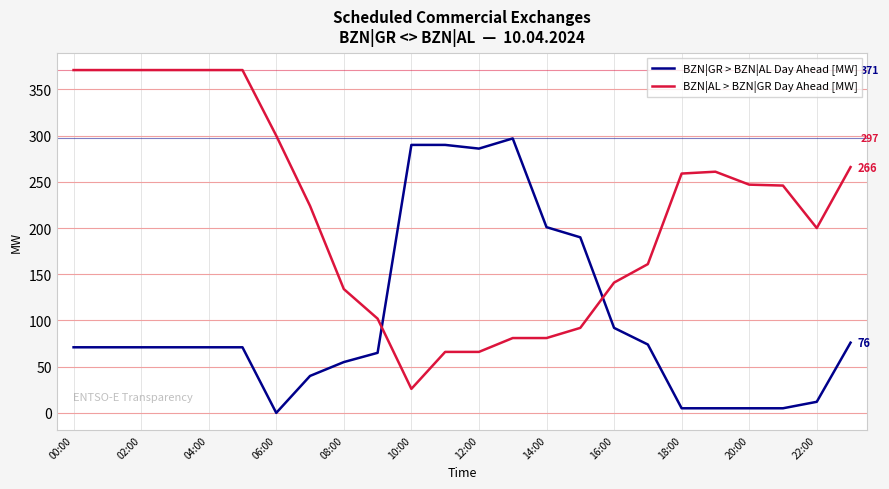

Which series has the largest total across all categories?

BZN|AL > BZN|GR Day Ahead [MW]